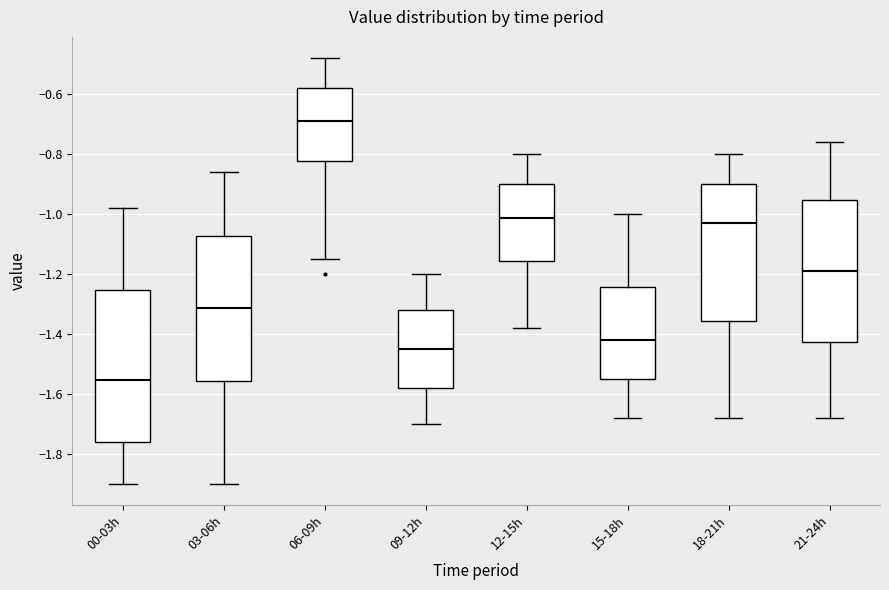

Which box is the tallest, from its lower edge to its upper edge?

00-03h